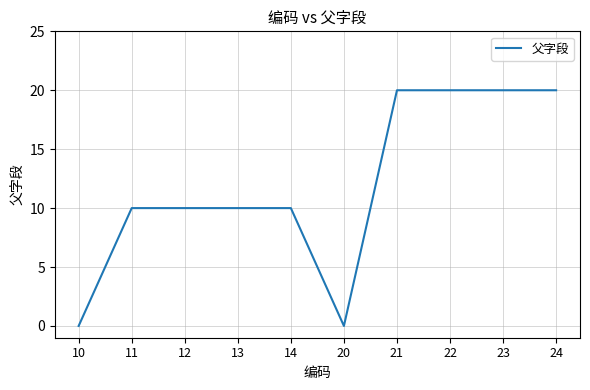

Which has a higher value, 14 or 21?

21